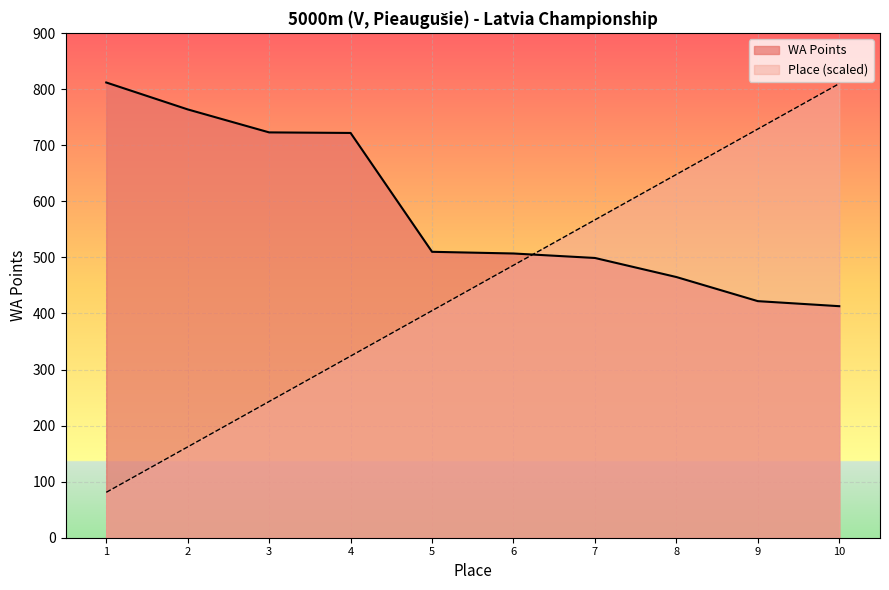

How many categories are shown in the chart?

10